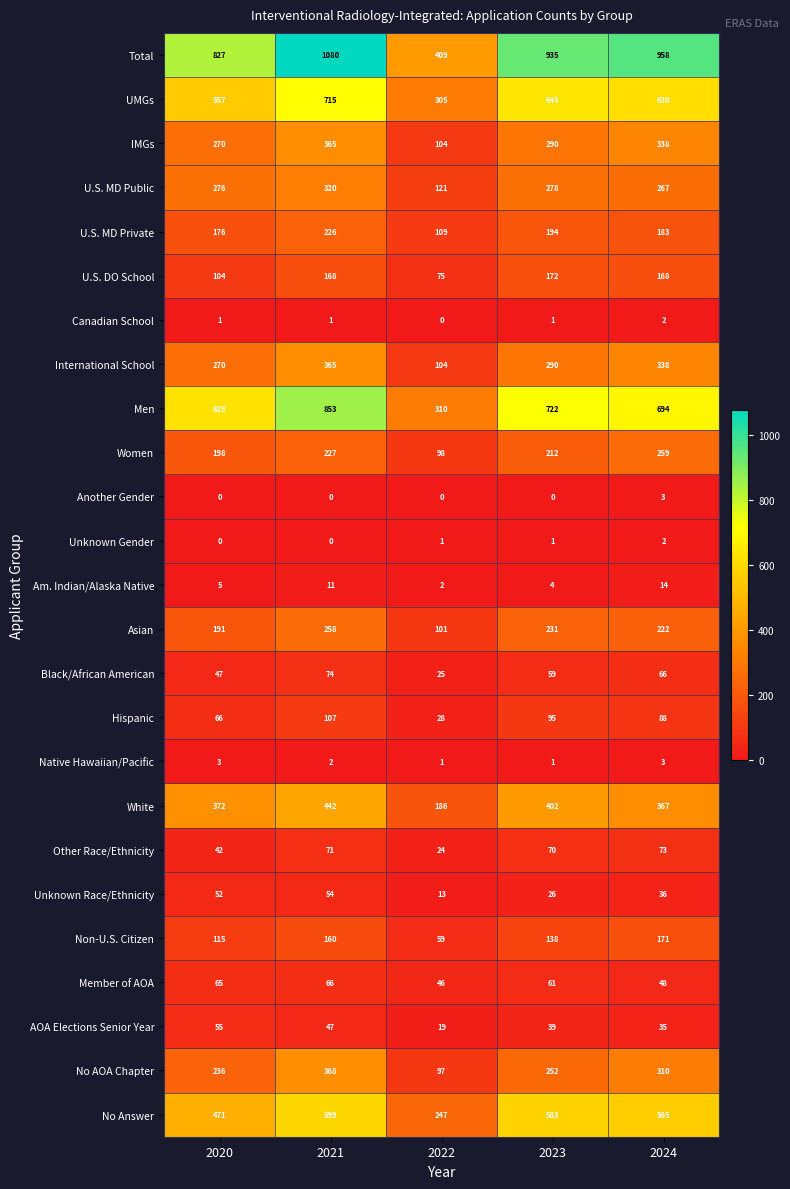

At which category is the sum across all series the highest?

2021